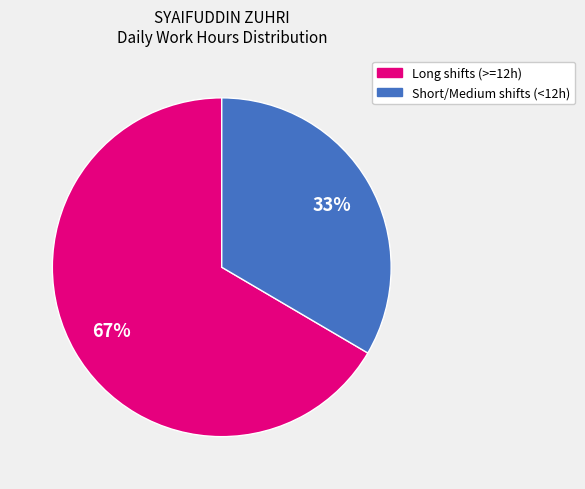

Does any single category account for the majority?

Yes